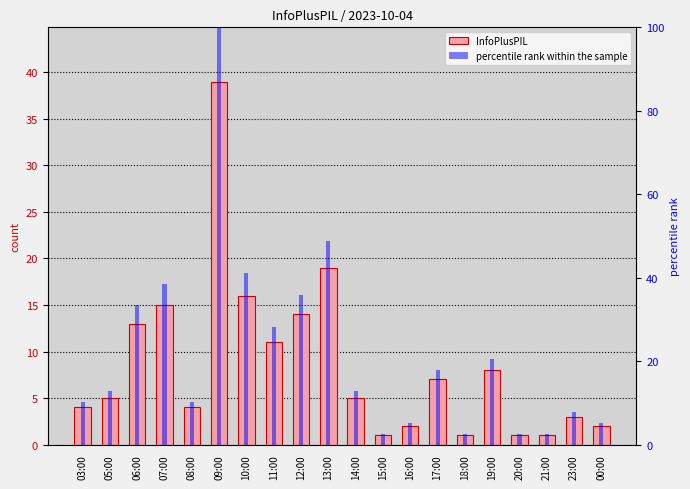

What is the label of the 4th bar from the left?

07:00